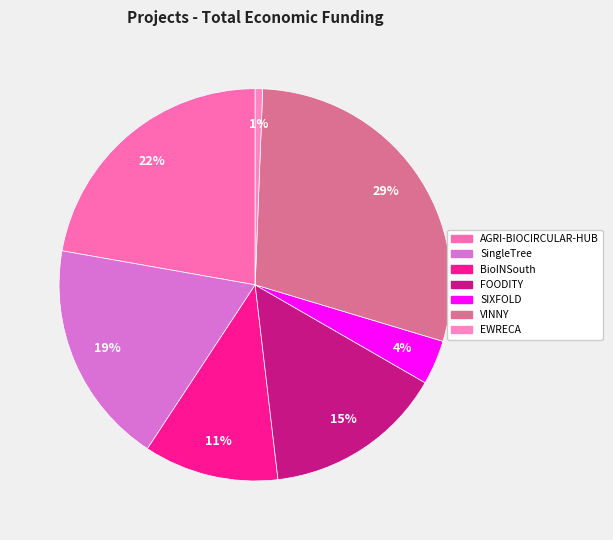

Is there any slice that represents more than half of the pie?

No